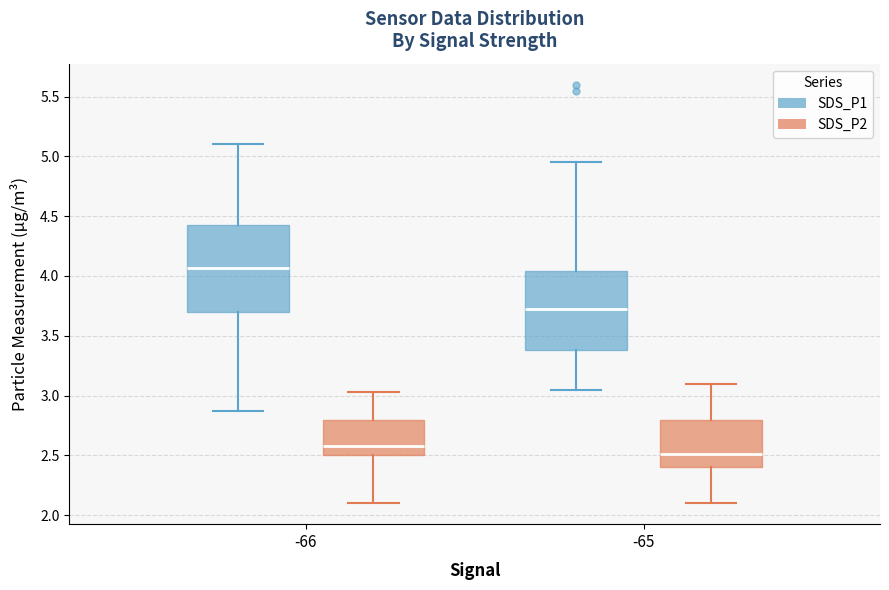

Reading left to right, transcribe this box plot: for each box, give where its median line is, the range the box spans, and where its two whiskers end, as read against the y-axis. The values are not printed on the chart, so give them approximately, as read against the axis.

-66 (SDS_P1): median 4.05, box 3.70 to 4.45, whiskers 2.85 to 5.10
-66 (SDS_P2): median 2.60, box 2.50 to 2.80, whiskers 2.10 to 3.05
-65 (SDS_P1): median 3.70, box 3.40 to 4.05, whiskers 3.05 to 4.95
-65 (SDS_P2): median 2.50, box 2.40 to 2.80, whiskers 2.10 to 3.10